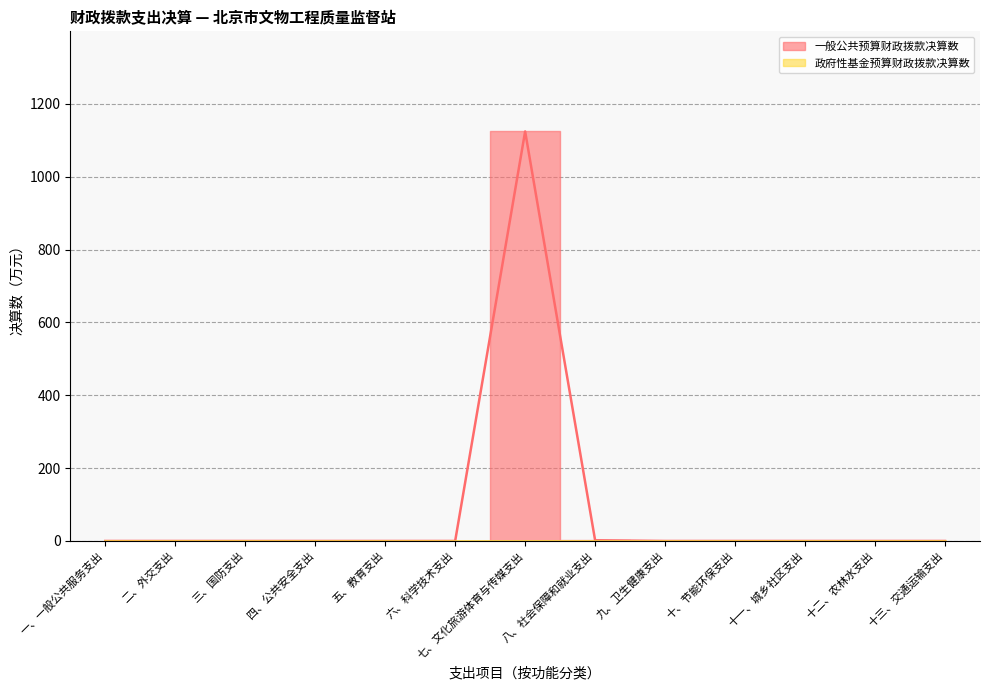

Does the chart have visible grid lines?

Yes